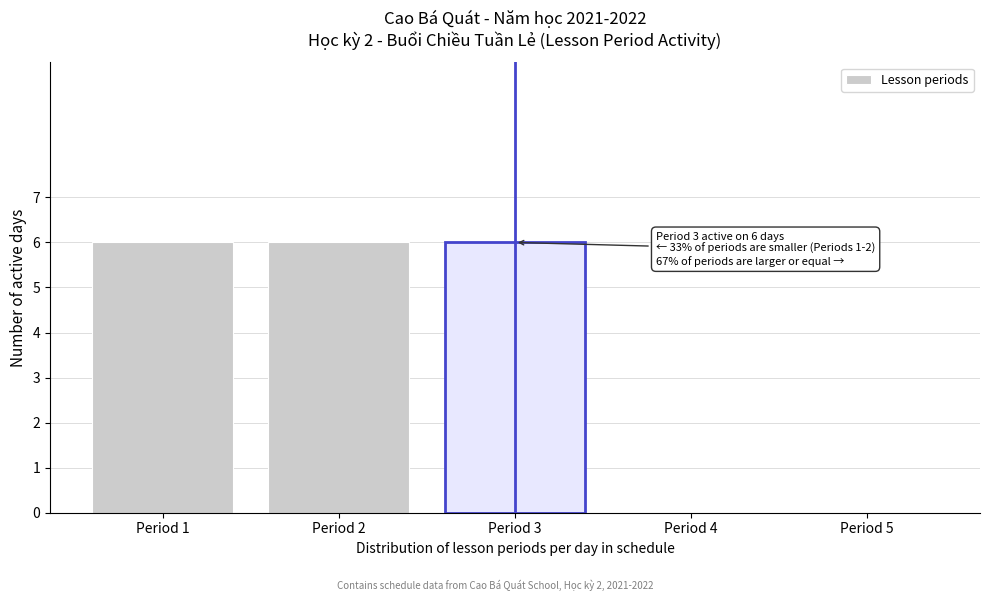

Reading left to right, extract all data points from this chart.

Period 1=6	Period 2=6	Period 3=6	Period 4=0	Period 5=0